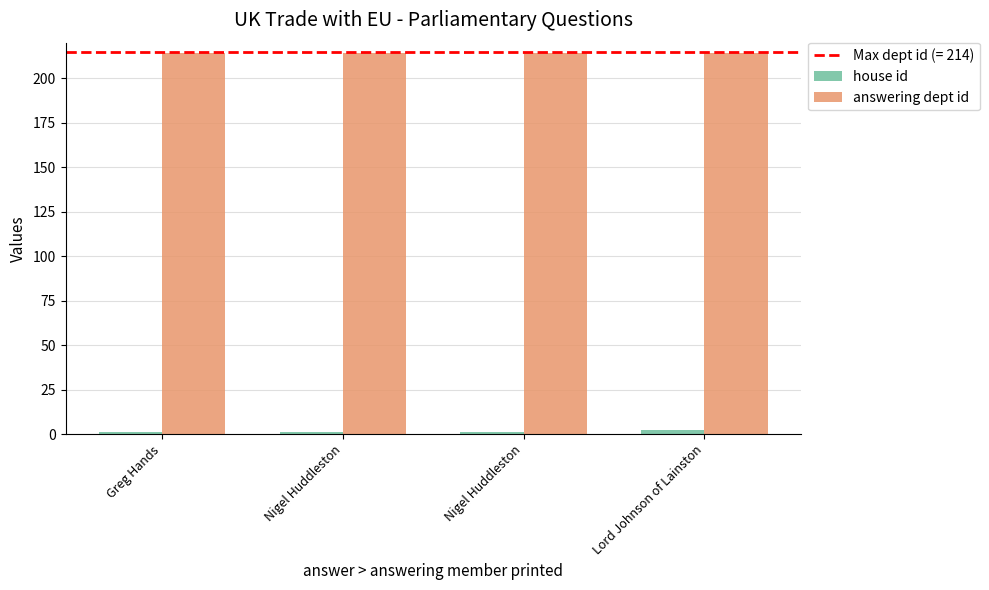

How many data points does each series have?

4